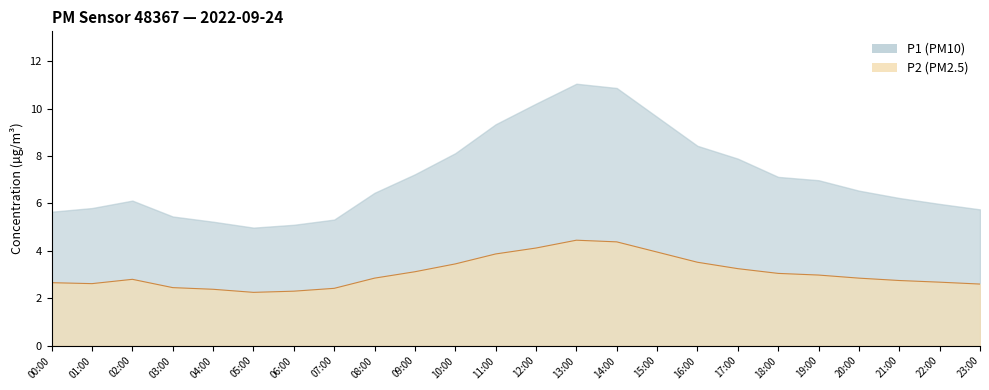

Approximately how many times larger is the value at 15:00 compared to 22:00?

1.5